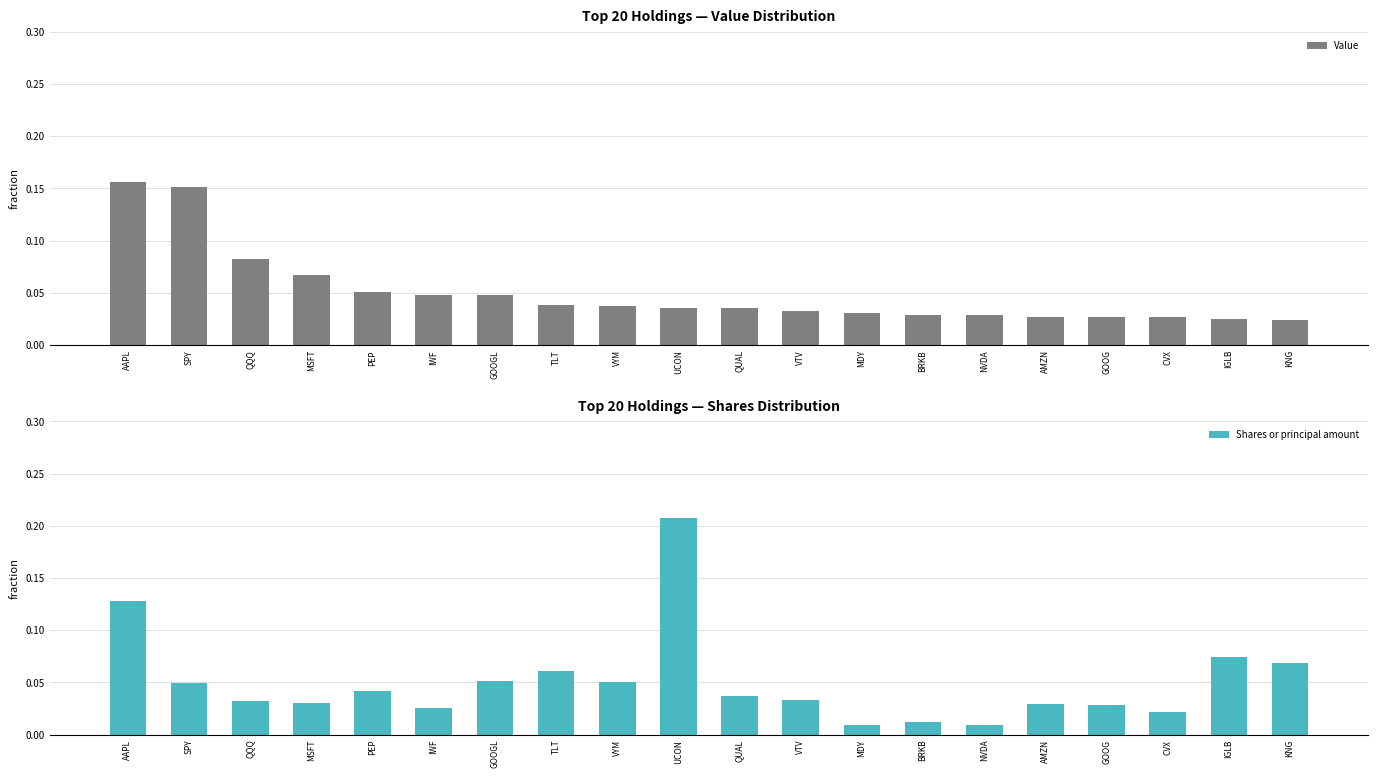

Which series has the largest range (max minus min)?

Shares or principal amount